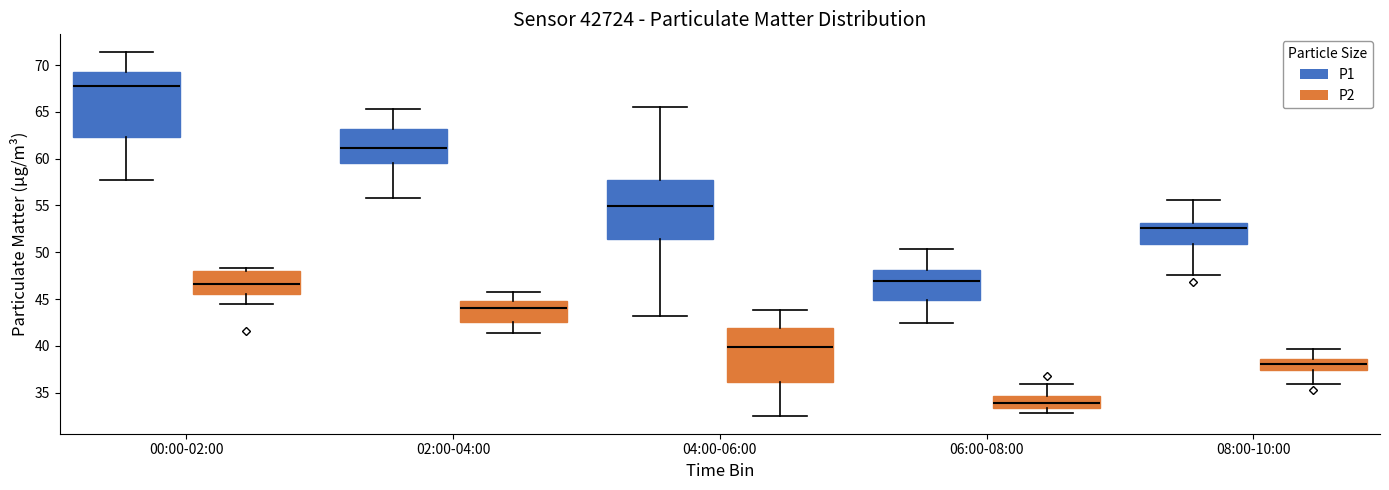

Which box is the tallest, from its lower edge to its upper edge?

00:00-02:00 (P1)